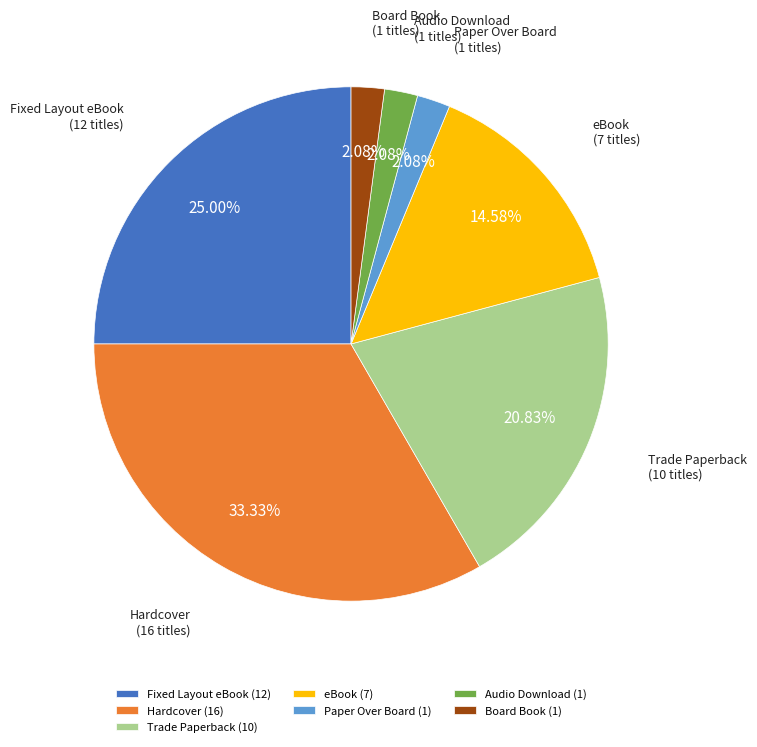

Which has a higher value, Audio Download or Fixed Layout eBook?

Fixed Layout eBook